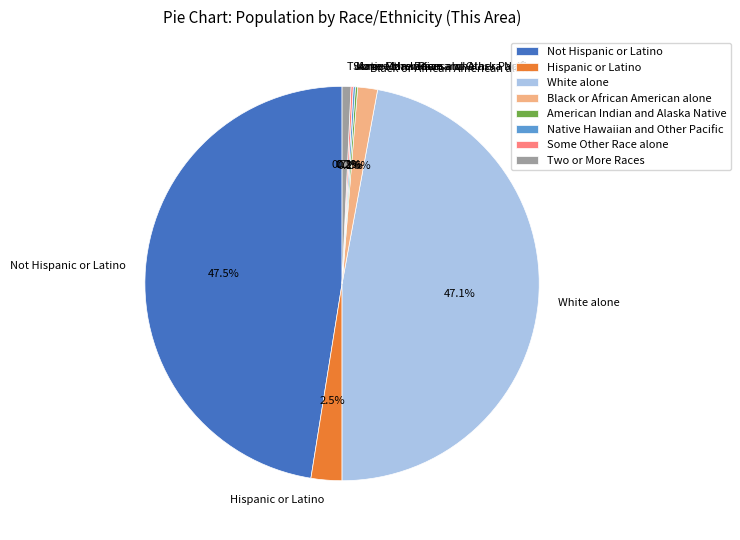

What is the total percentage of Black or African American alone and Not Hispanic or Latino?

49.1%